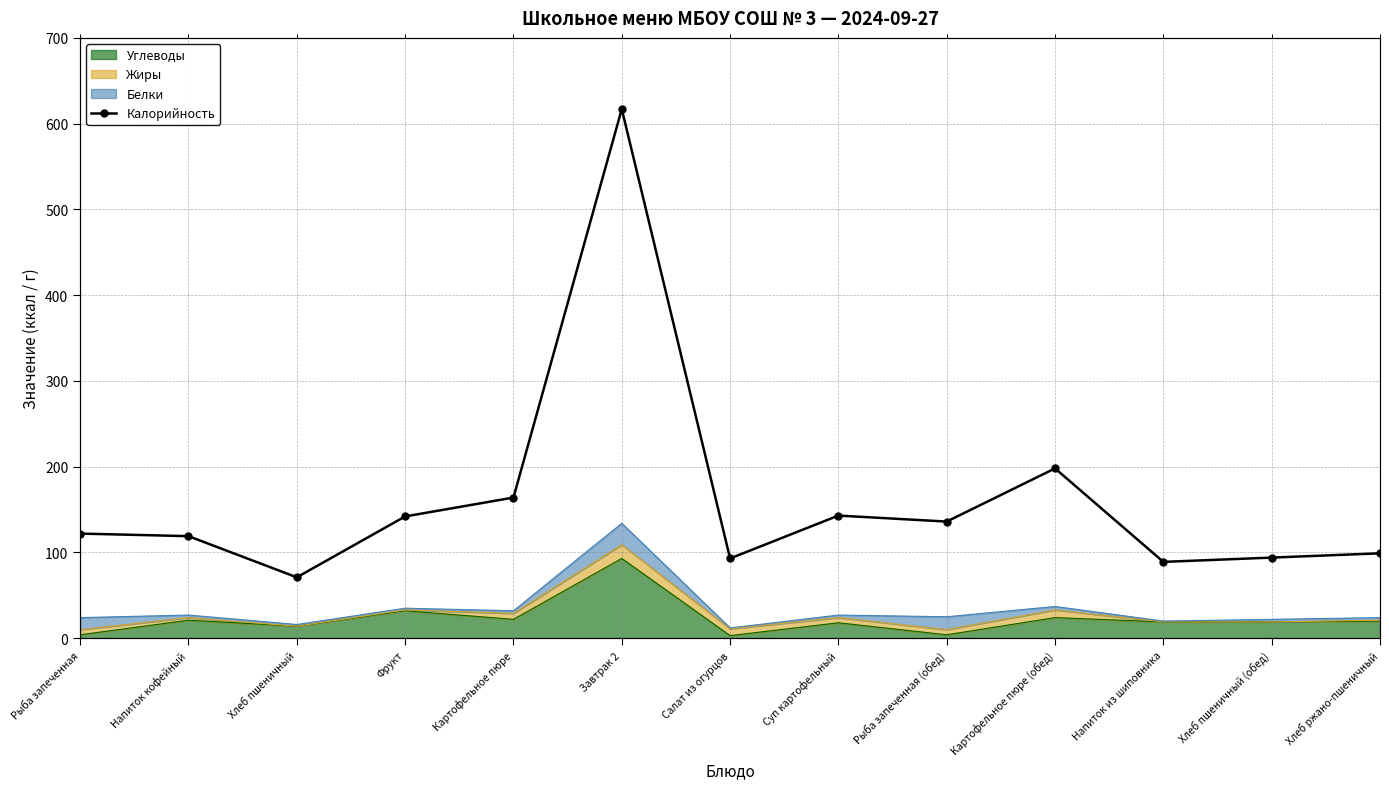

Which has a higher value, Салат из огурцов or Завтрак 2?

Завтрак 2